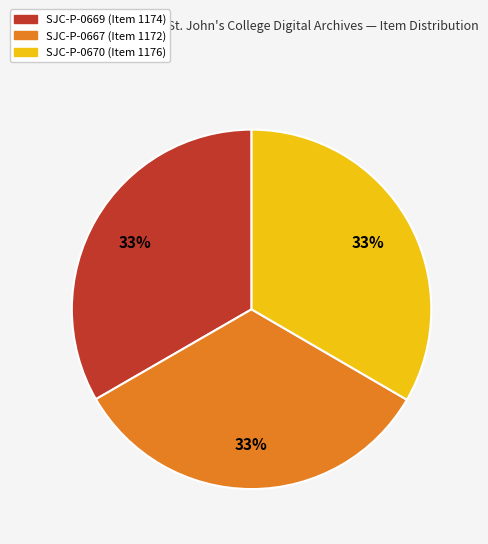

To the nearest percent, what is the combined percentage of SJC-P-0667 and SJC-P-0669?

67%